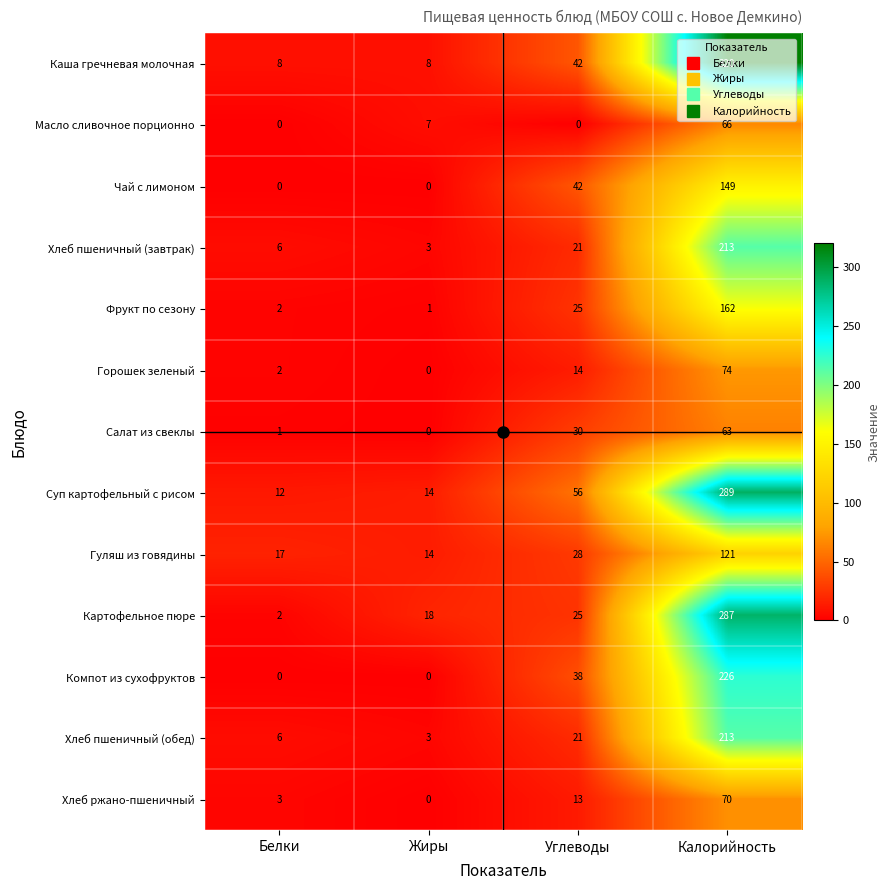

List the labels in order of Хлеб ржано-пшеничный value, smallest first.

Жиры, Белки, Углеводы, Калорийность